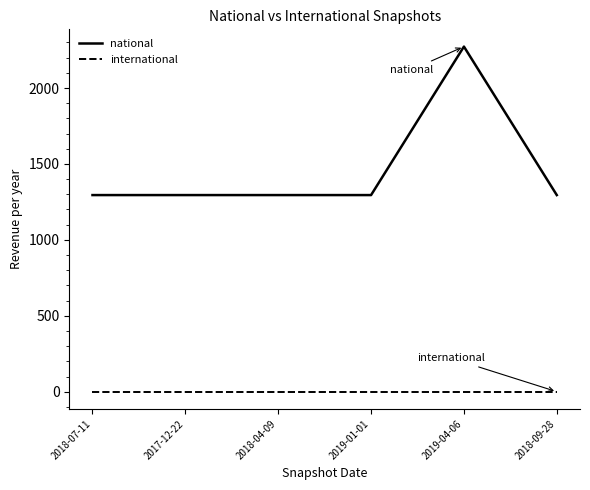

What are all the series names shown in the legend?

national, international